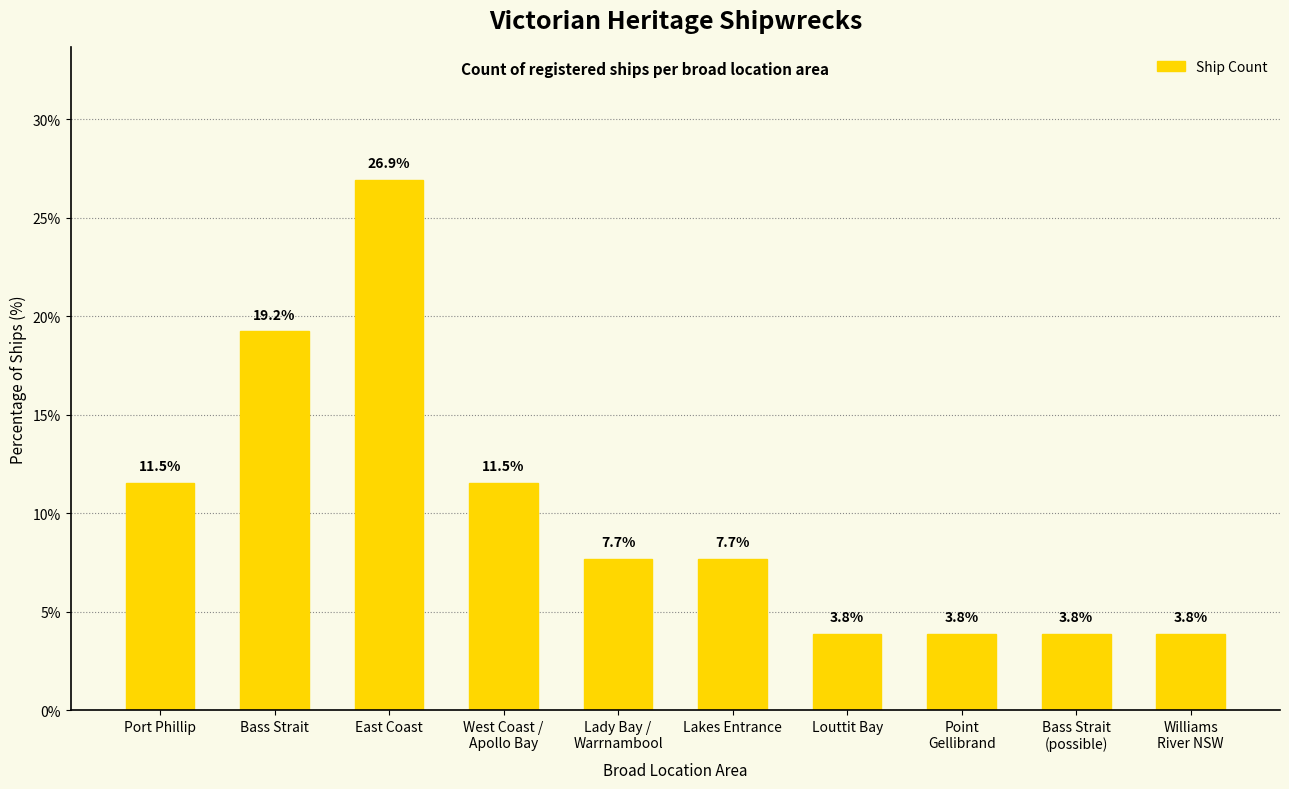

What is the difference between the values at West Coast /
Apollo Bay and East Coast?

15.4